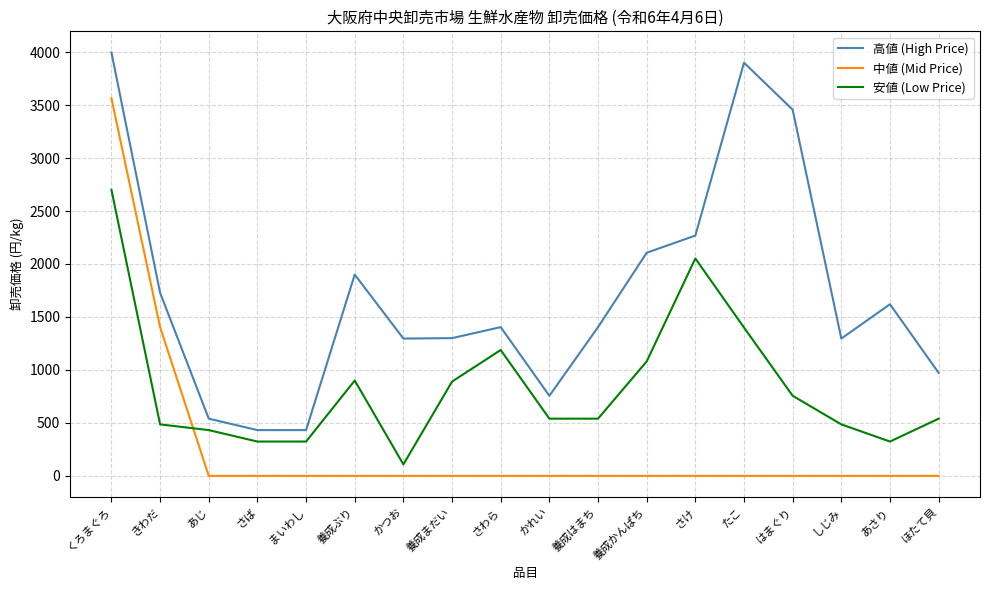

What is the average value of the 高値 (High Price) series?

1711